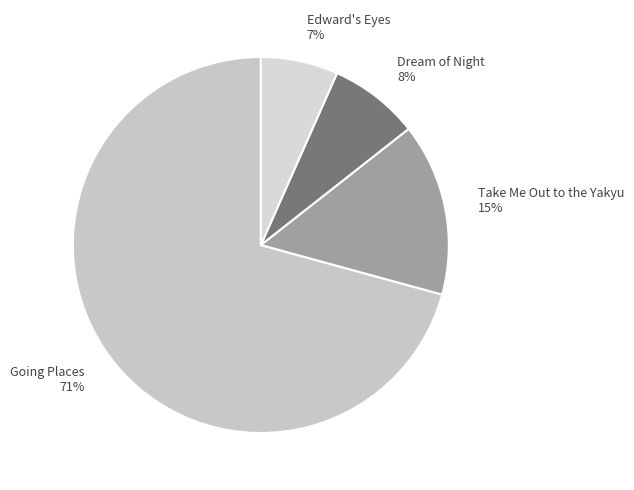

Combined, do Dream of Night and Edward's Eyes account for over 50%?

No